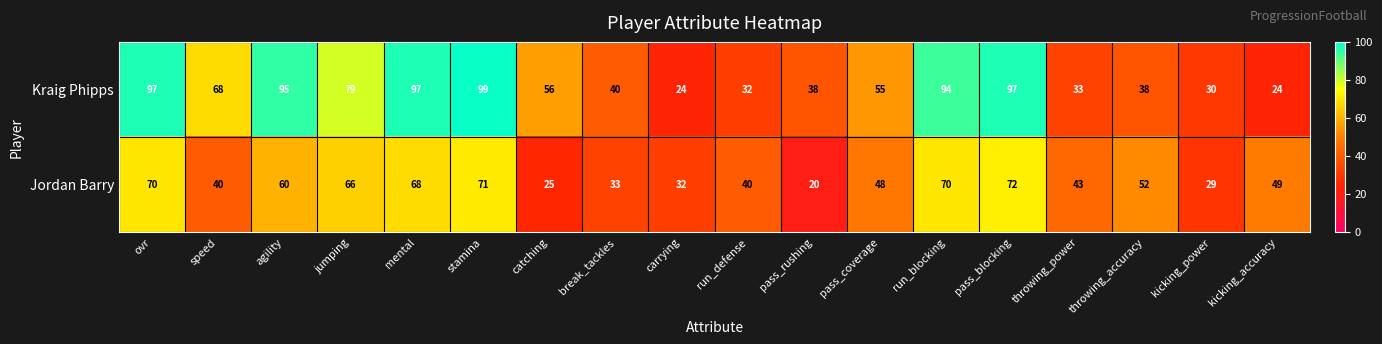

At which label does Kraig Phipps first exceed 56?

ovr